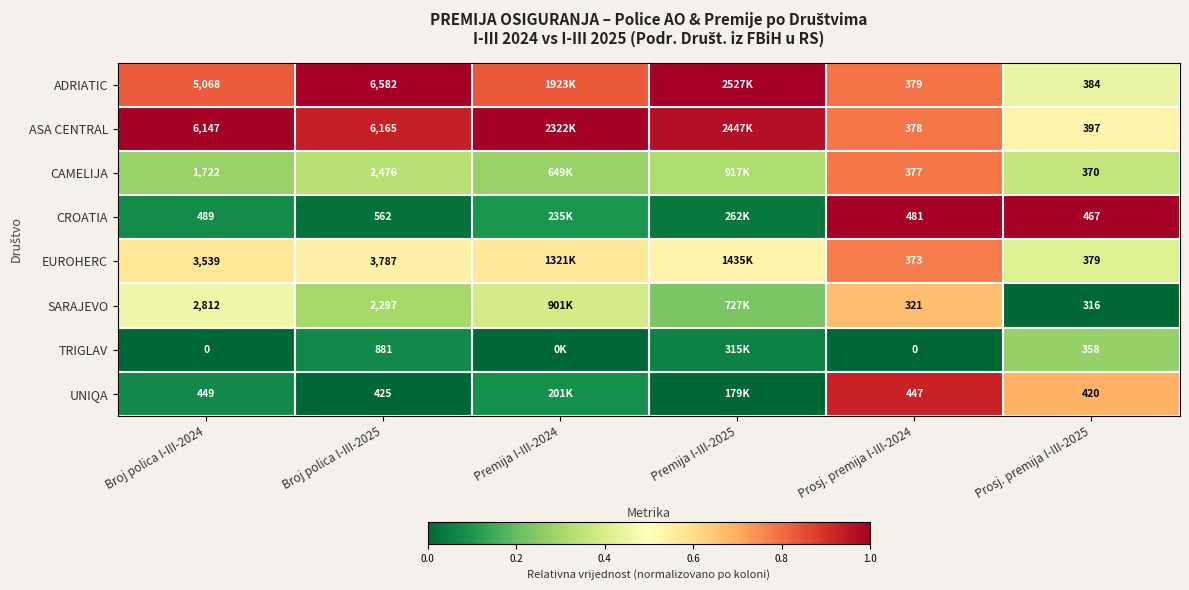

Rank the series at Prosj. premija I-III-2025 from lowest to highest value.

SARAJEVO, TRIGLAV, CAMELIJA, EUROHERC, ADRIATIC, ASA CENTRAL, UNIQA, CROATIA